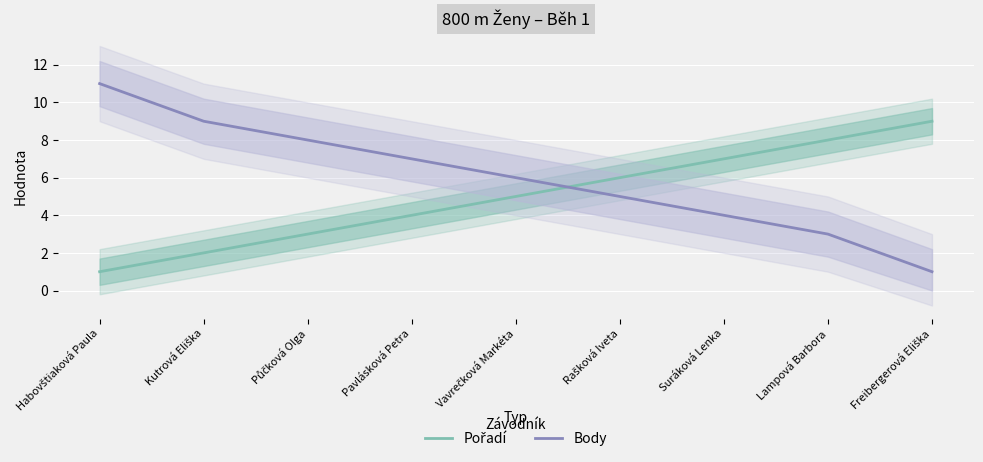

Which has a higher value, Pavlásková Petra or Freibergerová Eliška?

Freibergerová Eliška